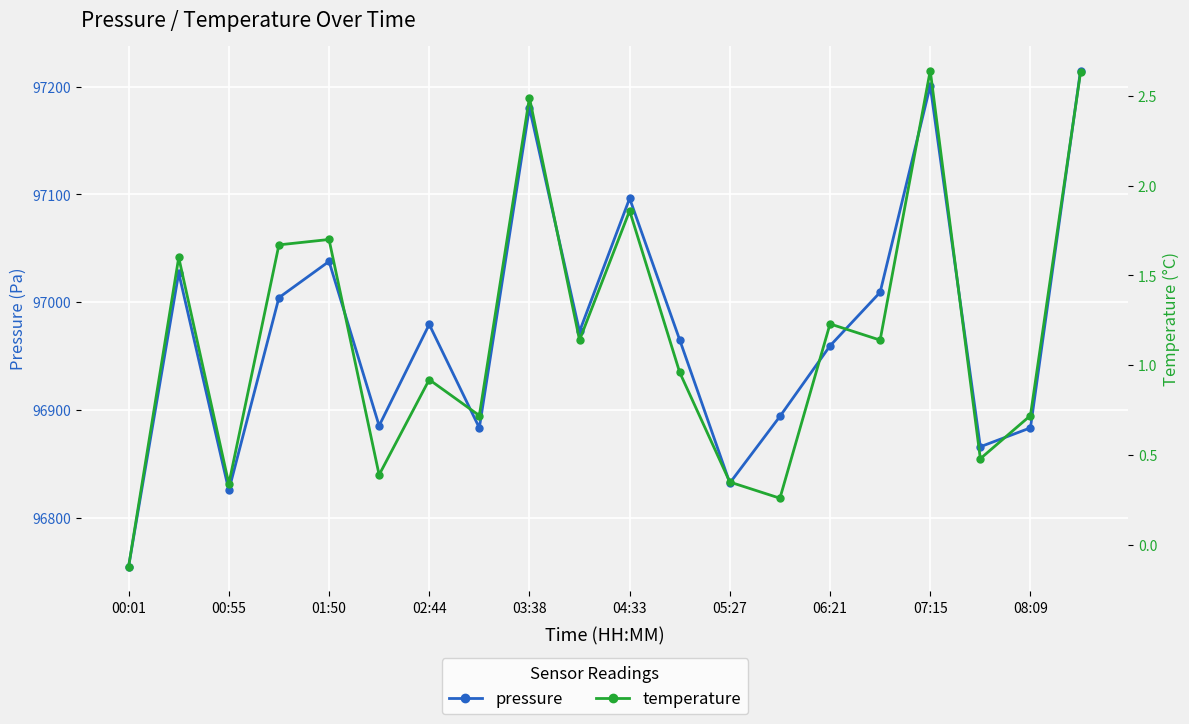

Rank the series by their maximum value, from highest to lowest.

pressure, temperature